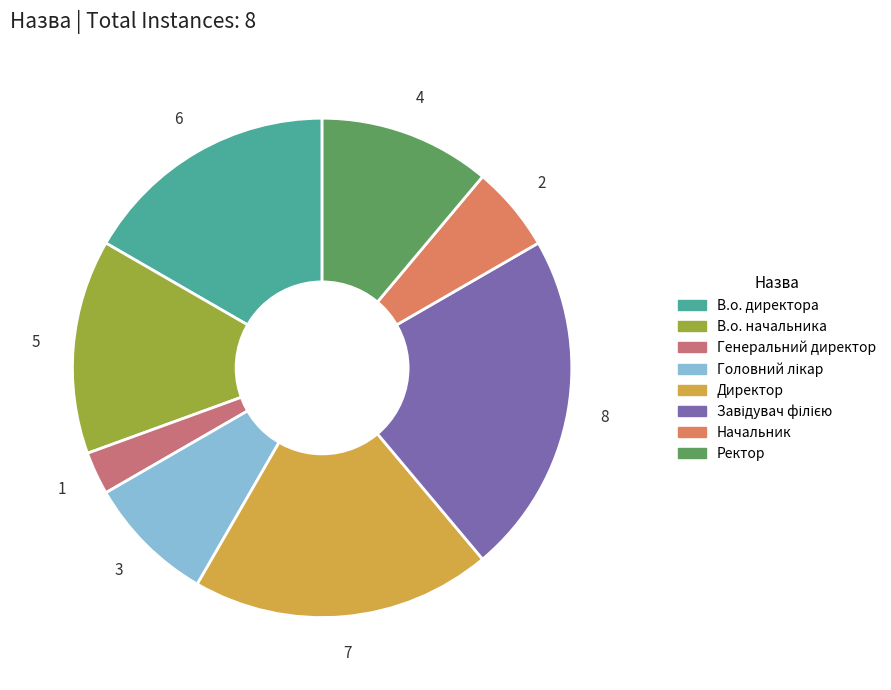

To the nearest percent, what is the average slice percentage?

12%